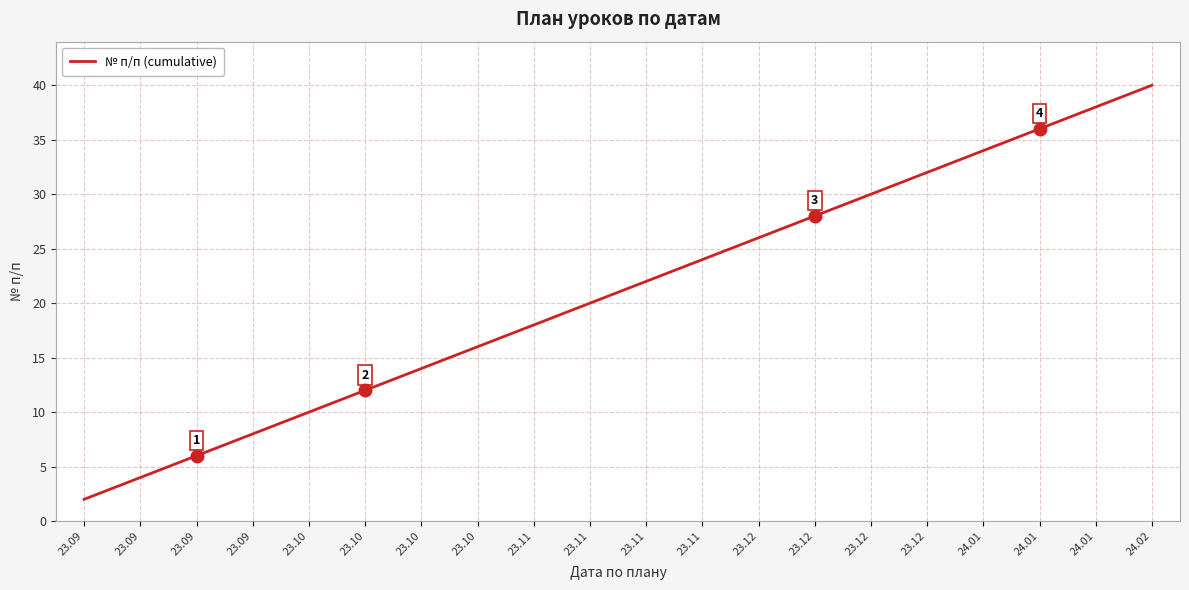

Reading left to right, extract all data points from this chart.

2	4	6	8	10	12	14	16	18	20	22	24	26	28	30	32	34	36	38	40